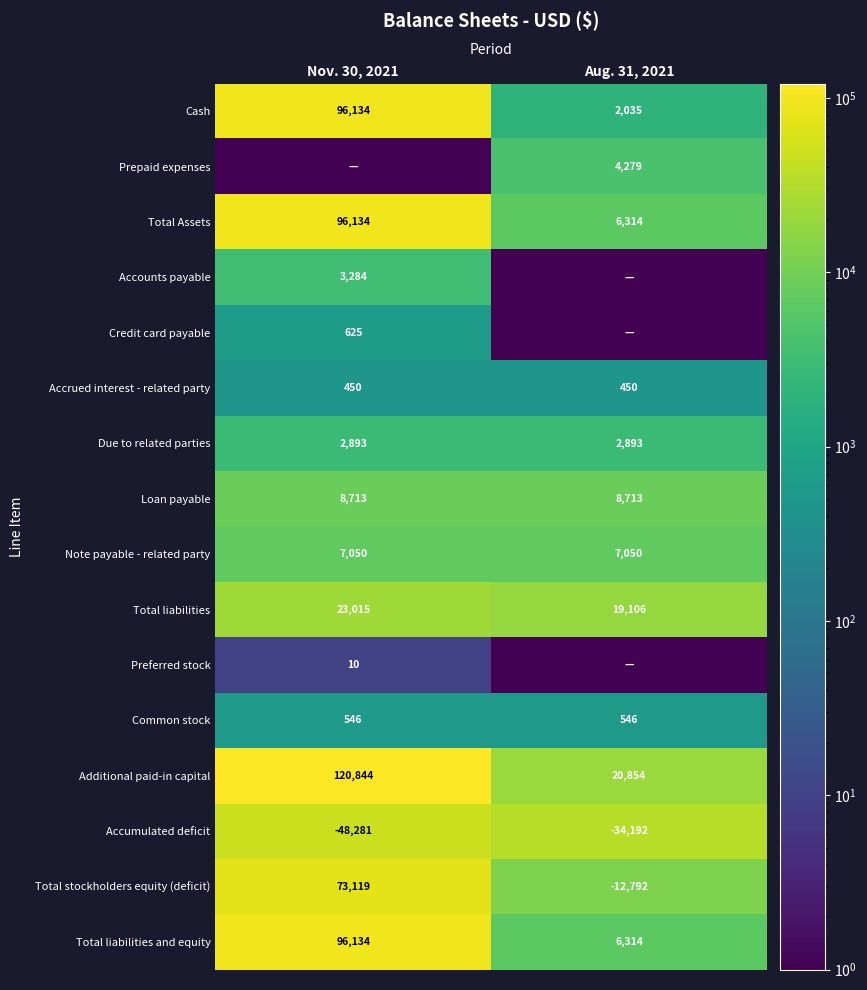

Which has a higher value, Aug. 31, 2021 or Nov. 30, 2021?

Nov. 30, 2021